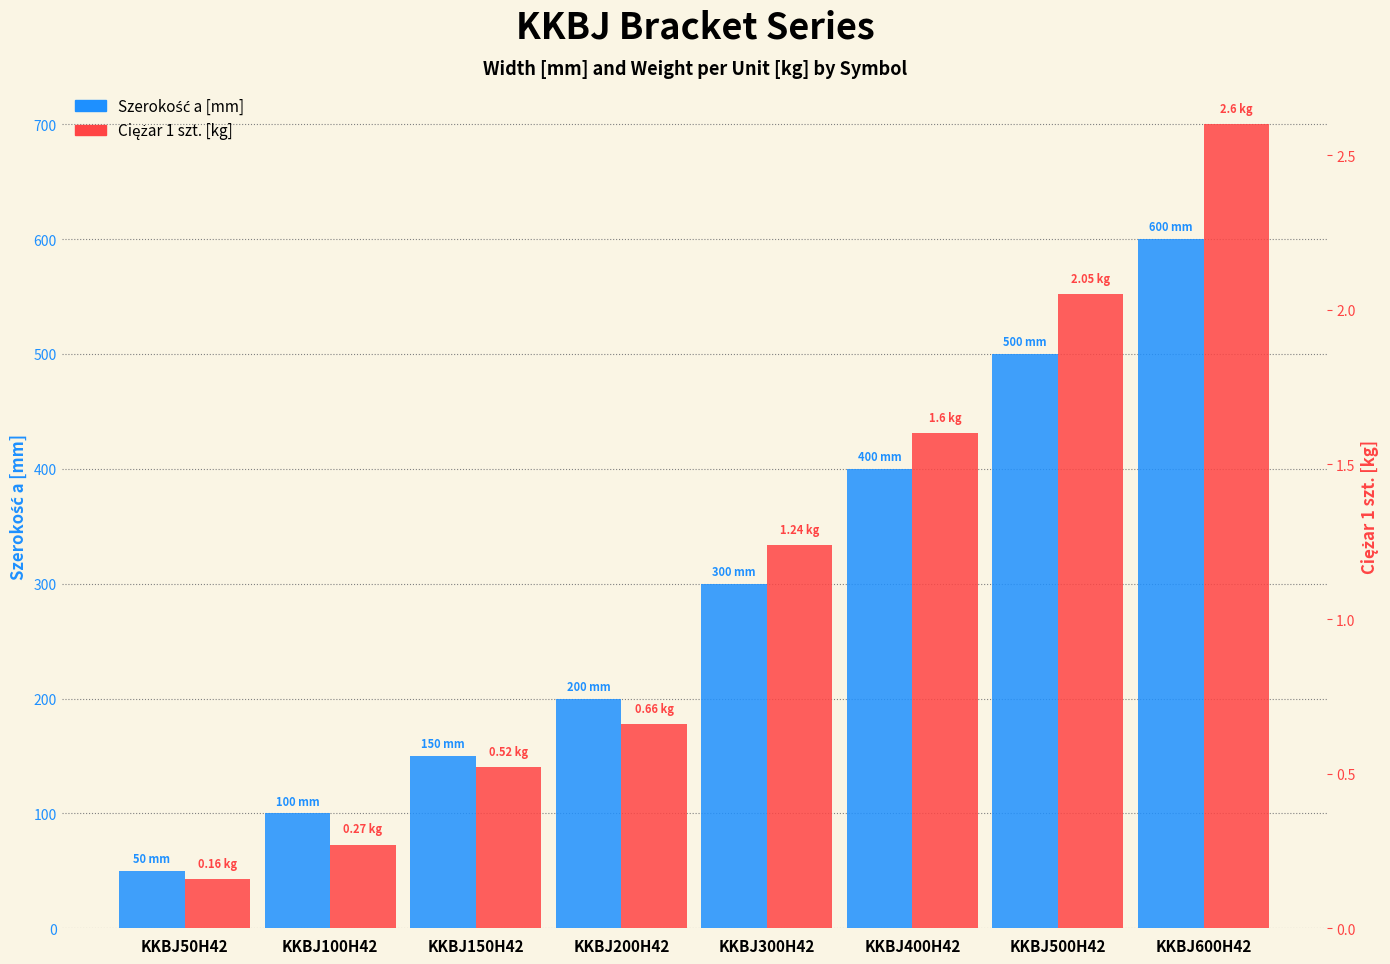

What are all the series names shown in the legend?

Szerokość a [mm], Ciężar 1 szt. [kg]